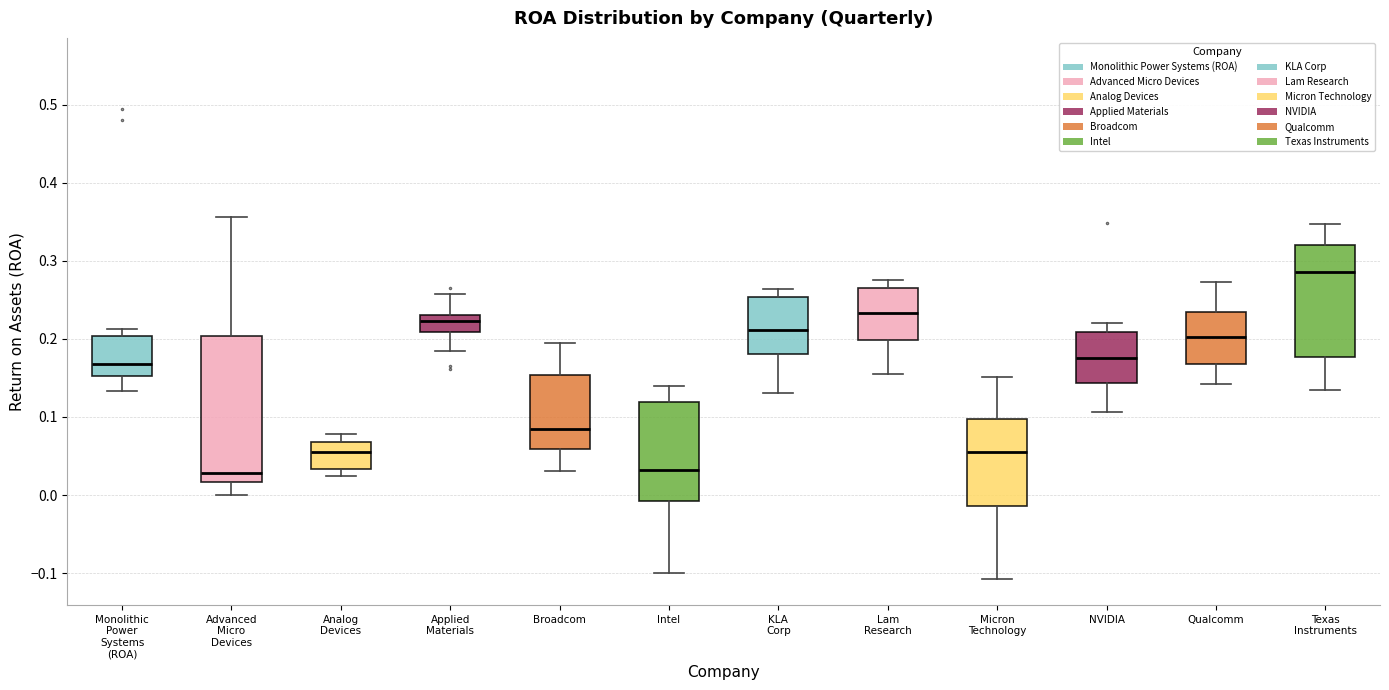

Where does the lower whisker of the box for KLA Corp end on the y-axis? The values are not printed on the chart, so give them approximately, as read against the axis.

0.13